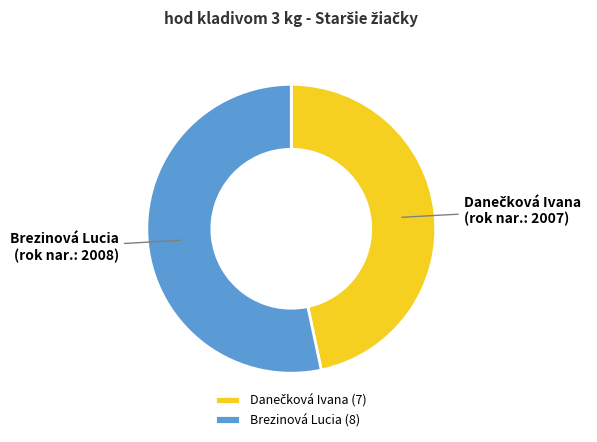

Does any single category account for the majority?

Yes